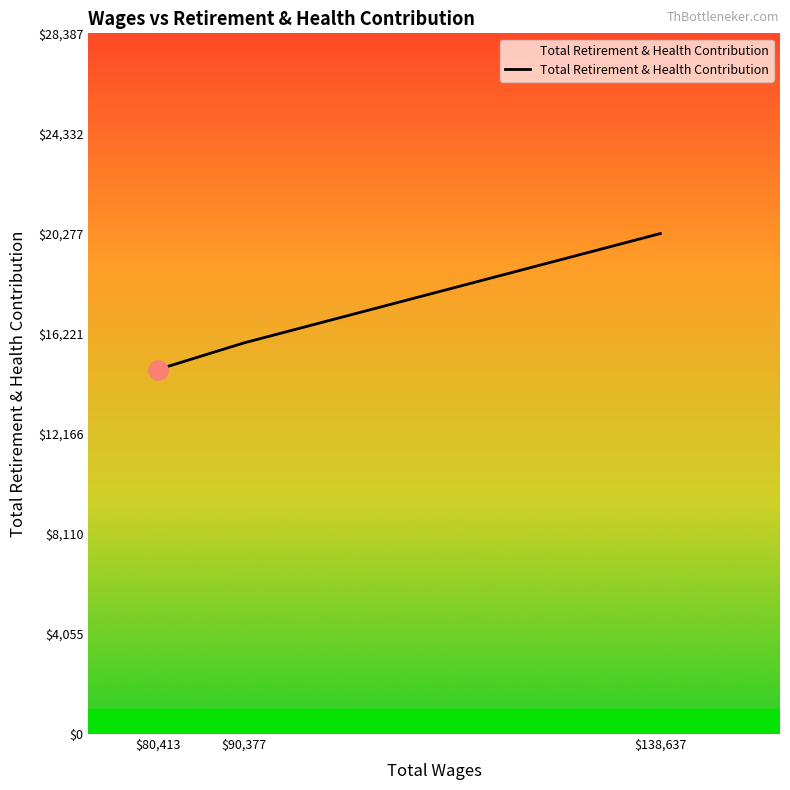

Read the value at $138,637.

20277